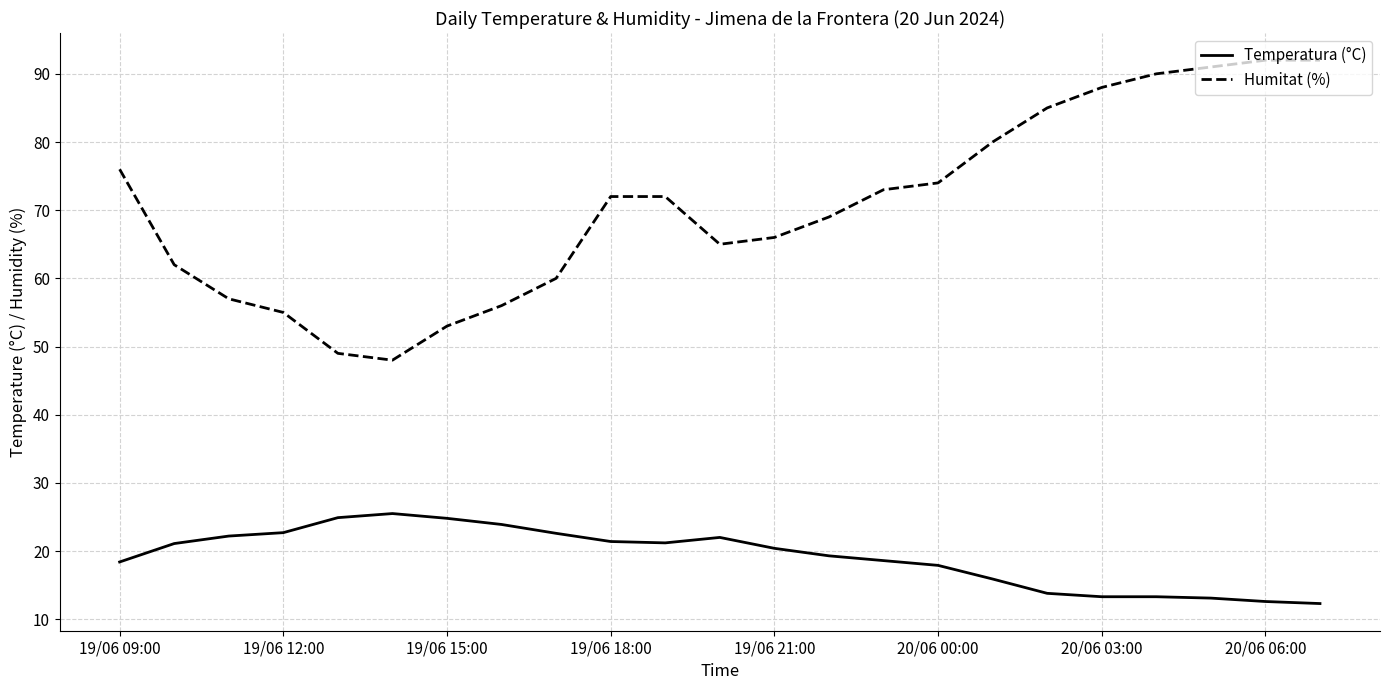

What is the maximum value shown in the chart?

92.0